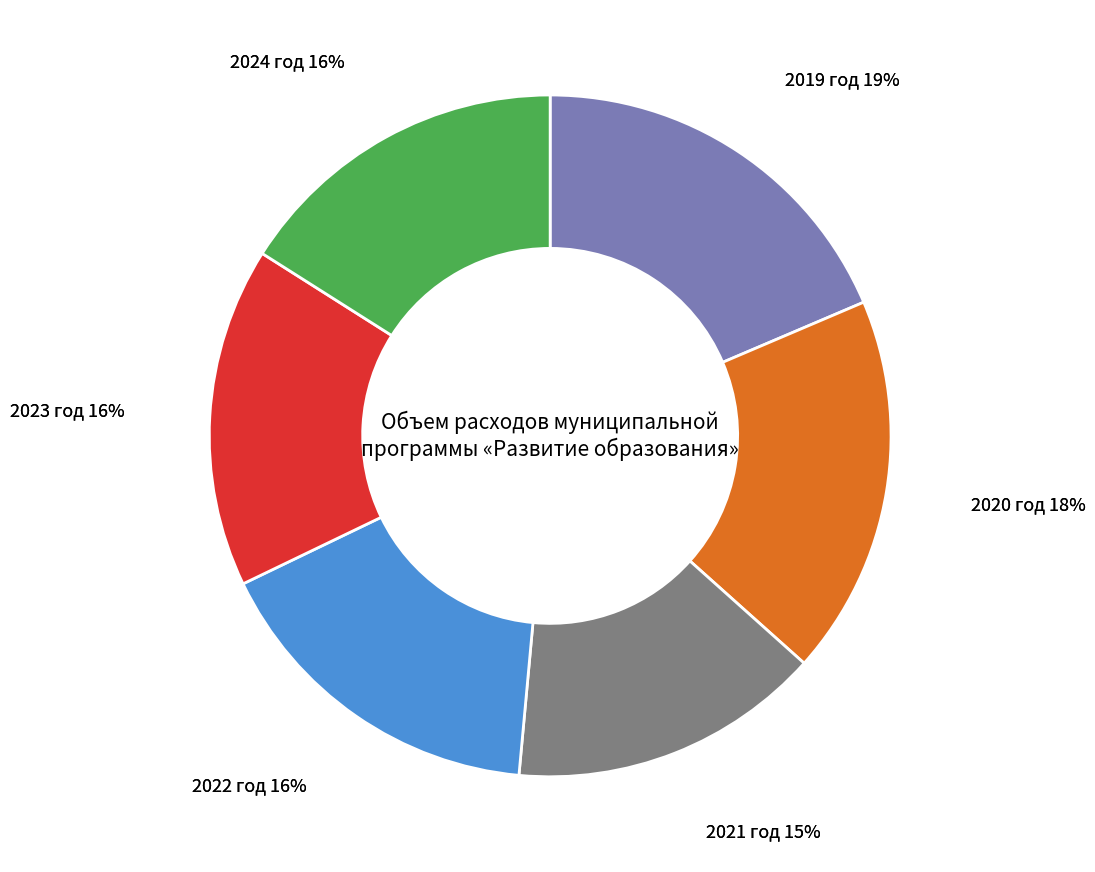

To the nearest percent, what is the combined percentage of 2020 год and 2021 год?

33%